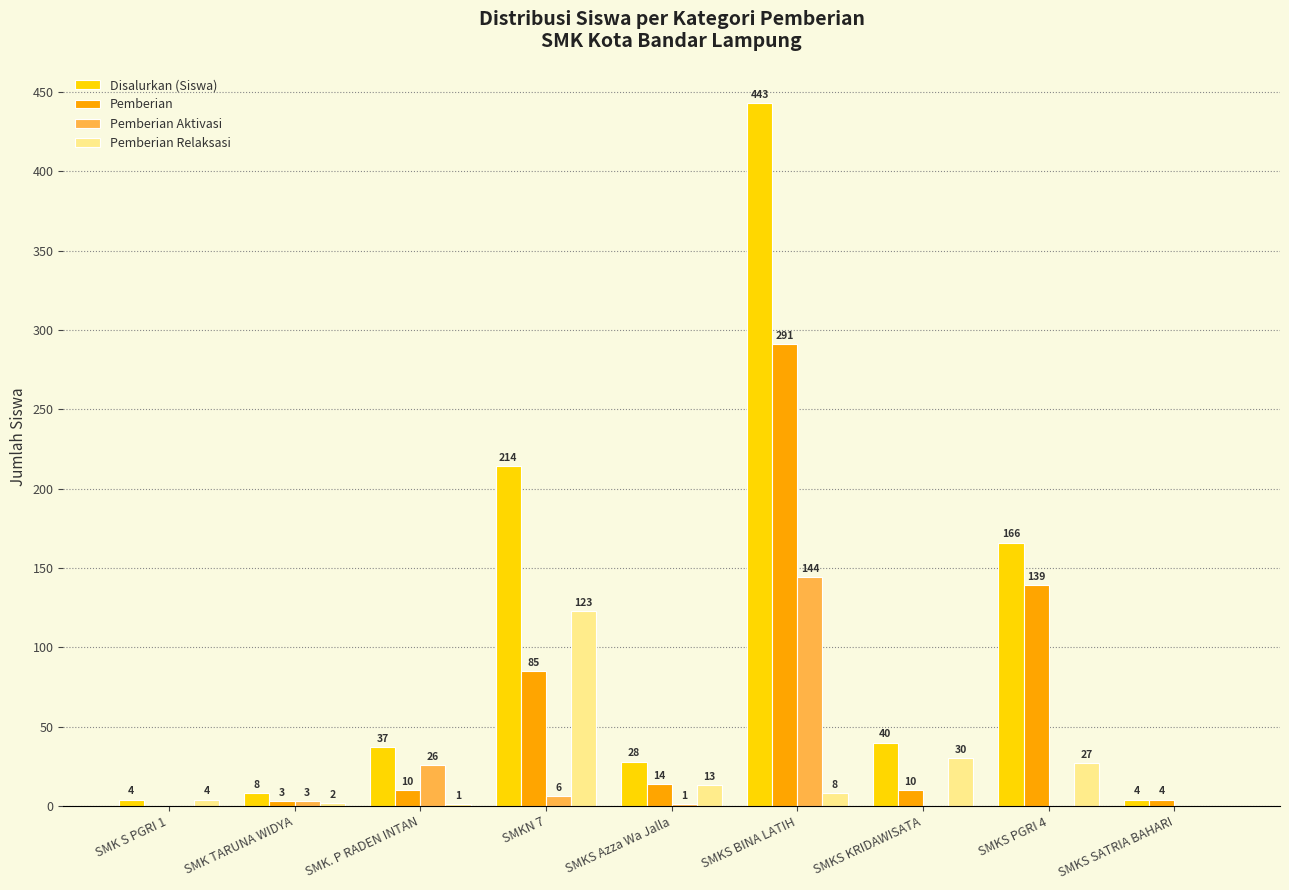

Which series has the largest total across all categories?

Disalurkan (Siswa)